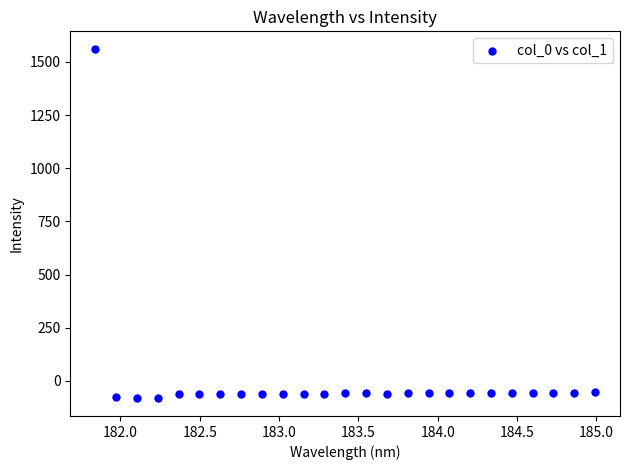

What is the range of Y values (max minus min)?

1644.7